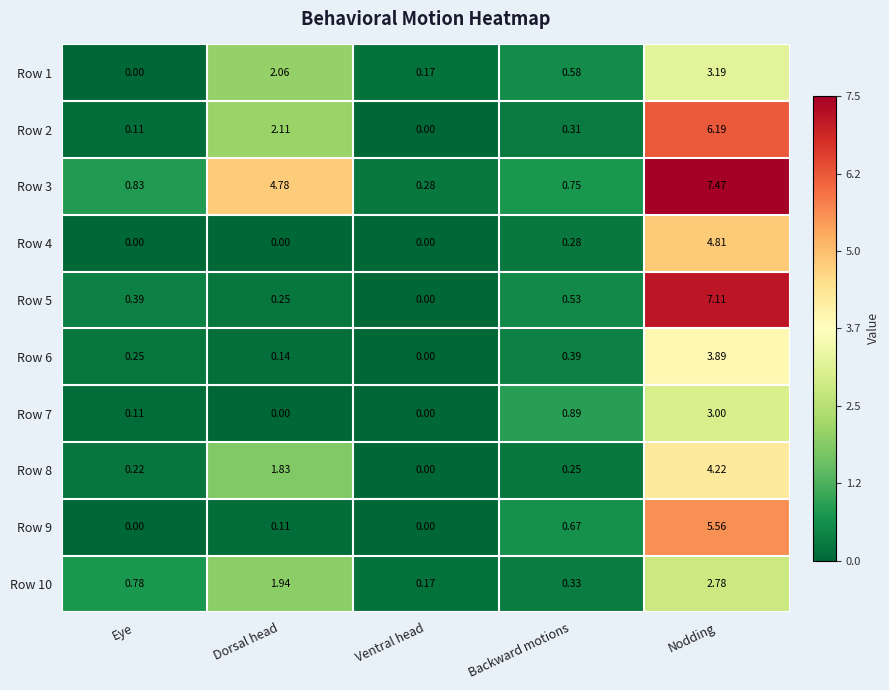

Is the value of Row 7 at Eye greater than the value of Row 3 at Eye?

No